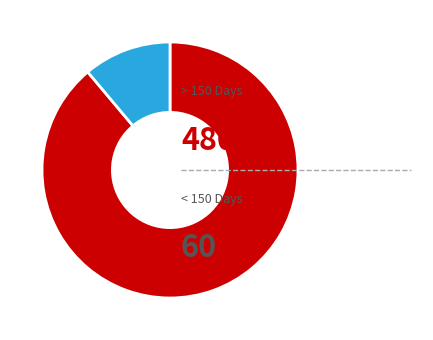

Is there any slice that represents more than half of the pie?

Yes